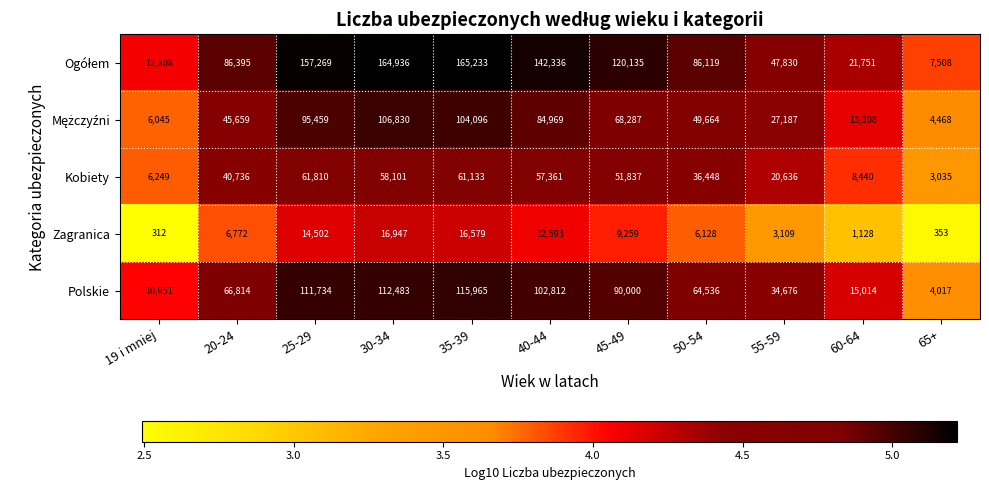

Which category has the lowest value across all series?

19 i mniej